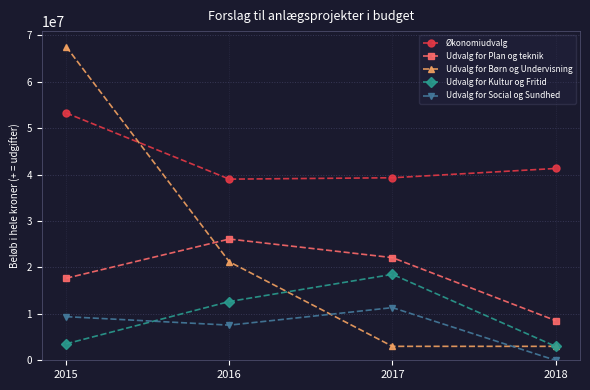

Reading left to right, extract all data points from this chart.

Økonomiudvalg: 2015=53240000	2016=39000000	2017=39300000	2018=41300000
Udvalg for Plan og teknik: 2015=17672666	2016=26104000	2017=22100000	2018=8550000
Udvalg for Børn og Undervisning: 2015=67500000	2016=21200000	2017=3000000	2018=3000000
Udvalg for Kultur og Fritid: 2015=3550000	2016=12650000	2017=18500000	2018=3000000
Udvalg for Social og Sundhed: 2015=9388926	2016=7565000	2017=11336420	2018=0